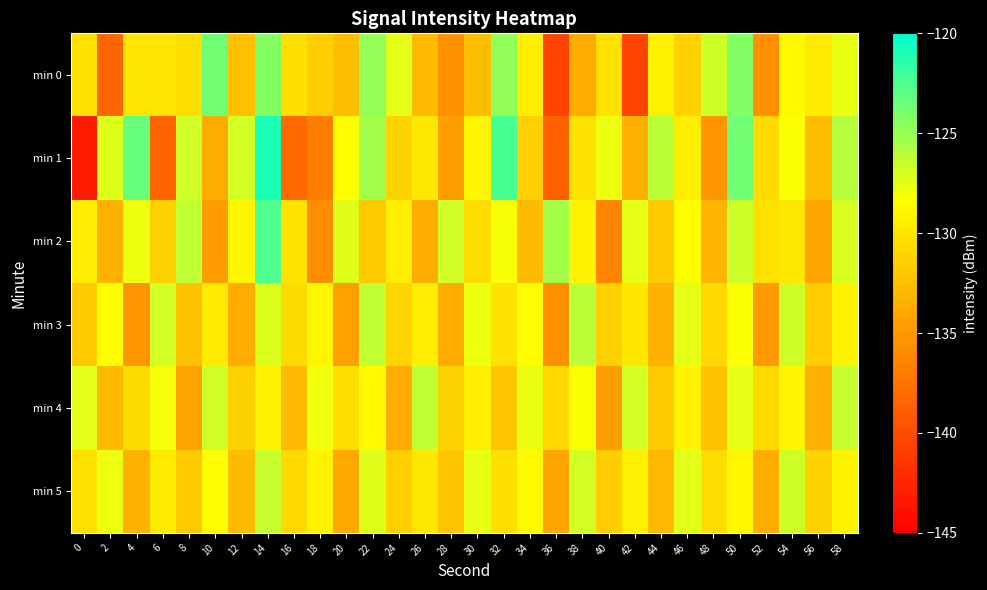

Reading left to right, list all the values displayed in this chart.

min 0: 0=-130.3	2=-138.3	4=-130.1	6=-130.0	8=-130.4	10=-123.6	12=-132.4	14=-124.4	16=-130.4	18=-131.6	20=-132.6	22=-124.8	24=-127.5	26=-132.8	28=-135.6	30=-132.5	32=-124.7	34=-129.5	36=-140.5	38=-133.8	40=-130.2	42=-140.5	44=-129.3	46=-131.3	48=-126.7	50=-124.3	52=-135.7	54=-128.8	56=-129.7	58=-127.6
min 1: 0=-143.2	2=-127.2	4=-123.4	6=-138.4	8=-126.8	10=-133.8	12=-126.9	14=-121.0	16=-138.0	18=-136.7	20=-128.5	22=-125.3	24=-131.2	26=-129.8	28=-134.6	30=-128.9	32=-122.4	34=-131.5	36=-138.7	38=-130.2	40=-127.8	42=-133.4	44=-126.1	46=-129.5	48=-135.2	50=-123.7	52=-130.8	54=-128.3	56=-132.6	58=-125.9
min 2: 0=-129.5	2=-133.2	4=-127.8	6=-131.4	8=-126.3	10=-134.7	12=-128.9	14=-122.6	16=-130.1	18=-135.8	20=-127.3	22=-131.9	24=-129.4	26=-133.6	28=-126.8	30=-130.5	32=-128.2	34=-132.7	36=-125.4	38=-129.1	40=-136.3	42=-127.6	44=-131.8	46=-128.5	48=-133.1	50=-126.7	52=-130.3	54=-129.8	56=-134.2	58=-127.1
min 3: 0=-131.8	2=-128.4	4=-135.2	6=-126.9	8=-132.5	10=-129.7	12=-133.8	14=-127.2	16=-130.6	18=-128.9	20=-134.5	22=-126.3	24=-131.1	26=-129.4	28=-133.7	30=-127.8	32=-130.2	34=-128.5	36=-135.6	38=-126.1	40=-131.4	42=-129.9	44=-133.2	46=-127.5	48=-130.8	50=-128.3	52=-134.9	54=-126.7	56=-131.7	58=-129.2
min 4: 0=-127.4	2=-132.9	4=-130.6	6=-128.1	8=-134.3	10=-126.8	12=-131.5	14=-129.2	16=-132.7	18=-127.9	20=-130.4	22=-128.6	24=-133.8	26=-126.3	28=-131.2	30=-129.5	32=-132.1	34=-127.7	36=-130.9	38=-128.3	40=-134.6	42=-126.9	44=-131.8	46=-129.1	48=-132.4	50=-127.6	52=-130.7	54=-128.9	56=-133.5	58=-126.5
min 5: 0=-130.2	2=-127.8	4=-133.4	6=-129.6	8=-131.9	10=-128.4	12=-132.7	14=-126.5	16=-130.8	18=-129.1	20=-133.9	22=-127.3	24=-131.5	26=-129.8	28=-132.3	30=-127.6	32=-130.4	34=-128.7	36=-134.1	38=-126.9	40=-131.6	42=-129.3	44=-132.8	46=-127.4	48=-130.5	50=-128.8	52=-133.6	54=-126.7	56=-131.3	58=-129.0